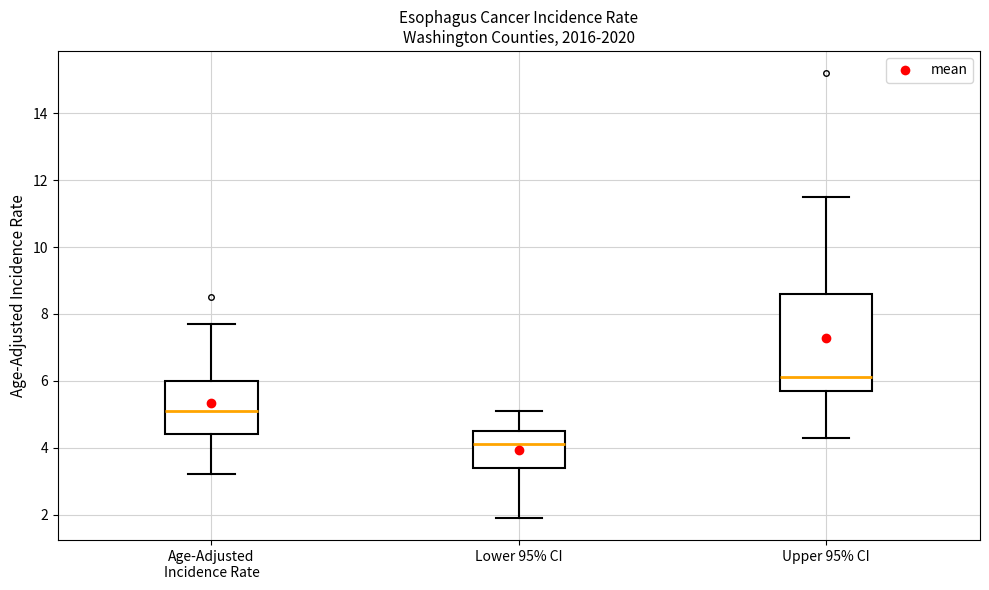

Which box is the tallest, from its lower edge to its upper edge?

Upper 95% CI